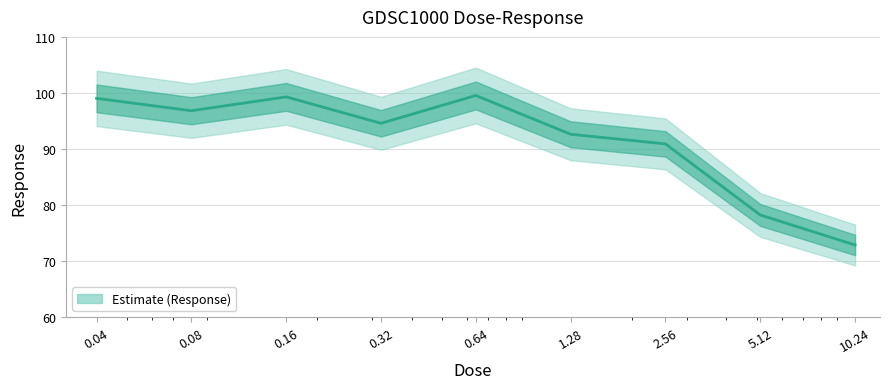

What is the approximate value at 0.32?

94.6